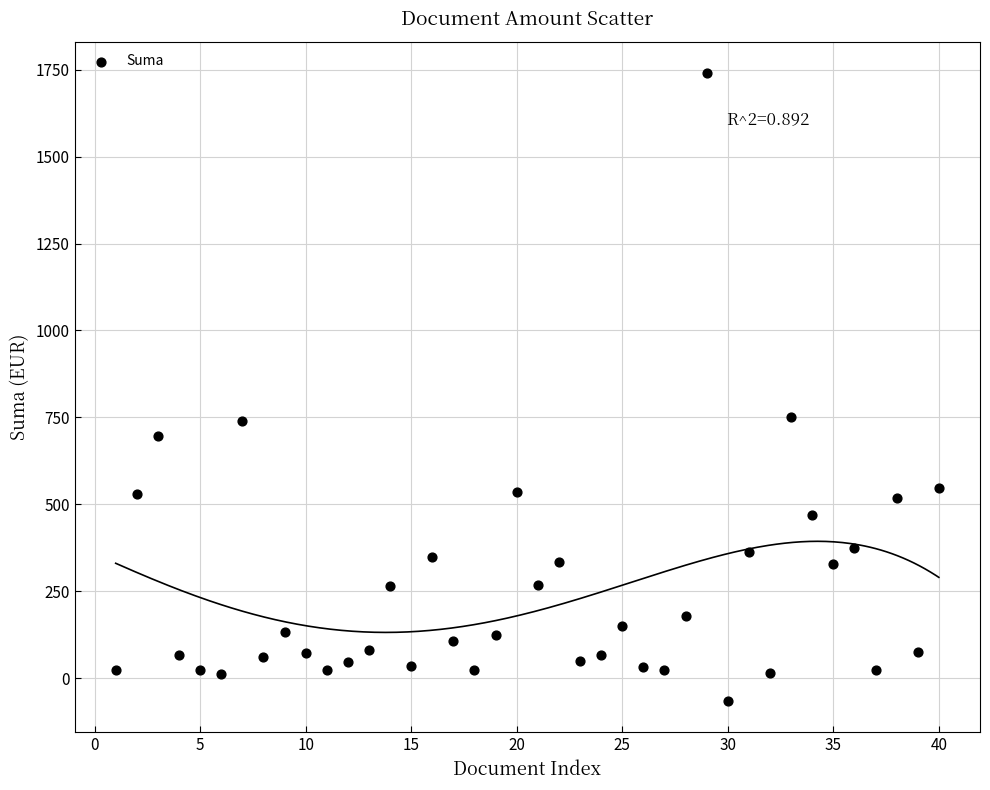

What is the range of X values (max minus min)?

39.0